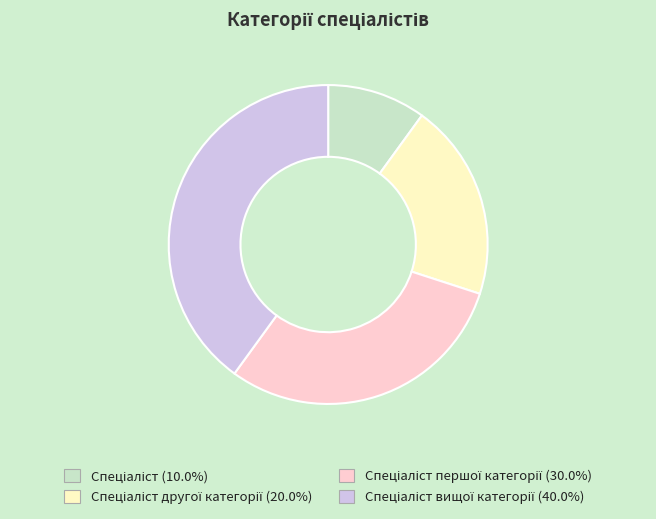

Does any single category account for the majority?

No